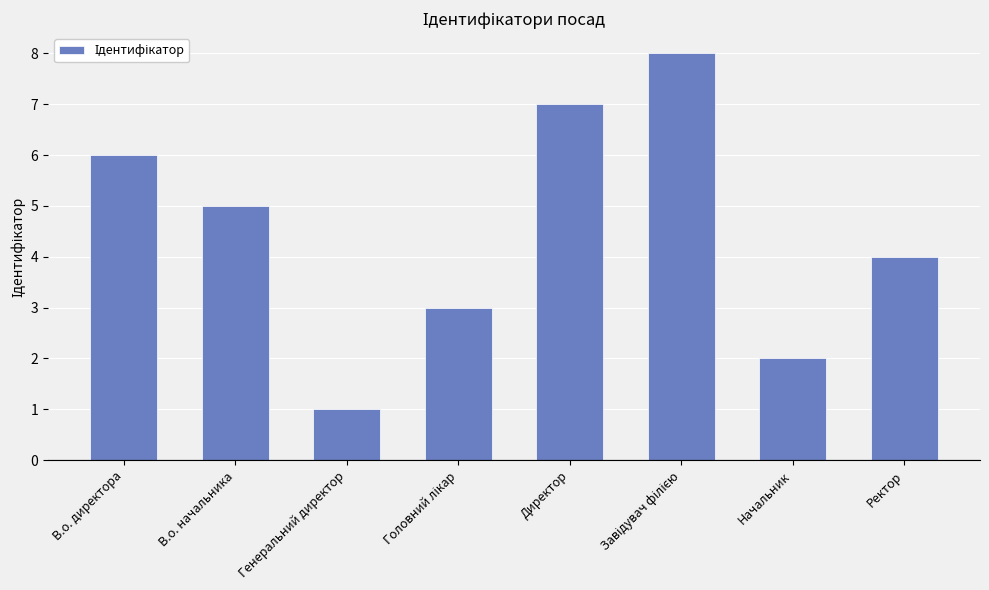

What is the sum of all values?

36